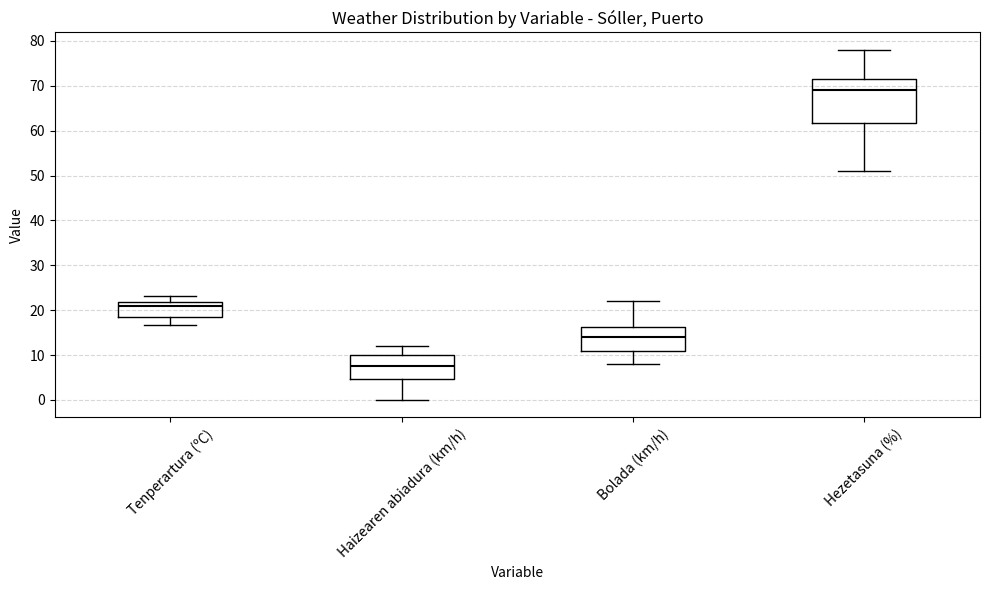

Reading left to right, transcribe this box plot: for each box, give where its median line is, the range the box spans, and where its two whiskers end, as read against the y-axis. The values are not printed on the chart, so give them approximately, as read against the axis.

Tenperartura (ºC): median 21, box 18 to 22, whiskers 17 to 23
Haizearen abiadura (km/h): median 8, box 5 to 10, whiskers 0 to 12
Bolada (km/h): median 14, box 11 to 16, whiskers 8 to 22
Hezetasuna (%): median 69, box 62 to 72, whiskers 51 to 78